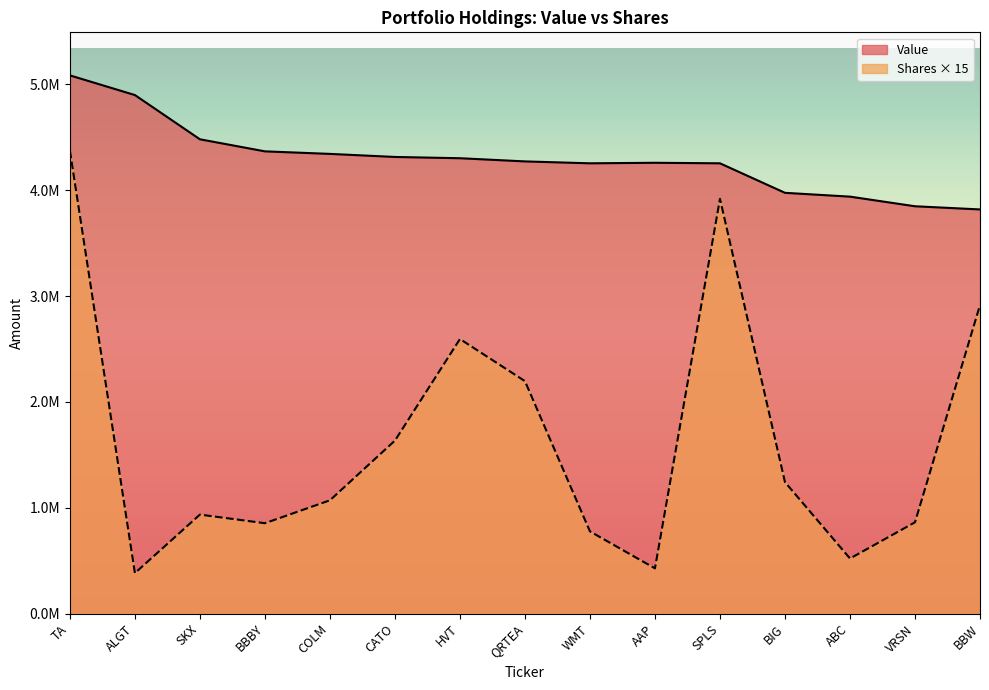

Where does the Value series first go above 4273000?

TA